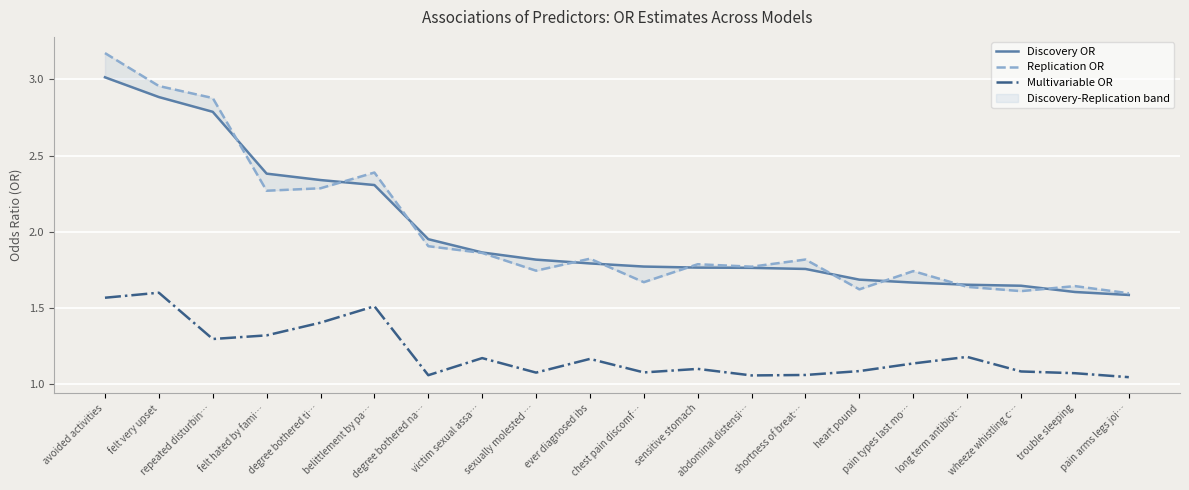

List the labels in order of Replication OR value, largest first.

avoided activities, felt very upset, repeated disturbin…, belittlement by pa…, degree bothered ti…, felt hated by fami…, degree bothered na…, victim sexual assa…, ever diagnosed ibs, shortness of breat…, sensitive stomach, abdominal distensi…, sexually molested …, pain types last mo…, chest pain discomf…, trouble sleeping, long term antibiot…, heart pound, wheeze whistling c…, pain arms legs joi…